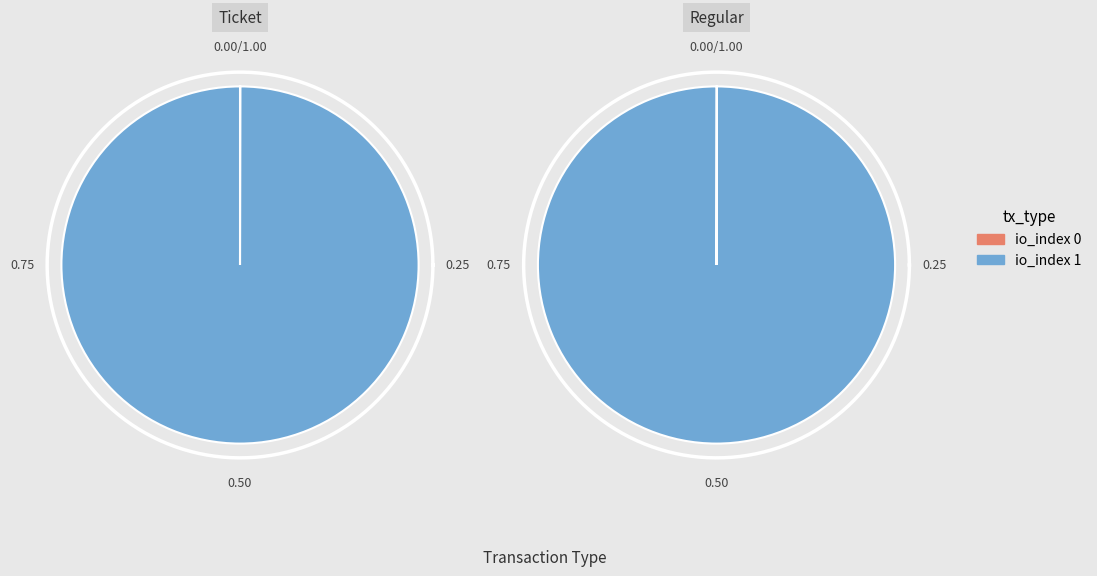

What percentage do io_index_0 and io_index_1 together represent?

100.0%